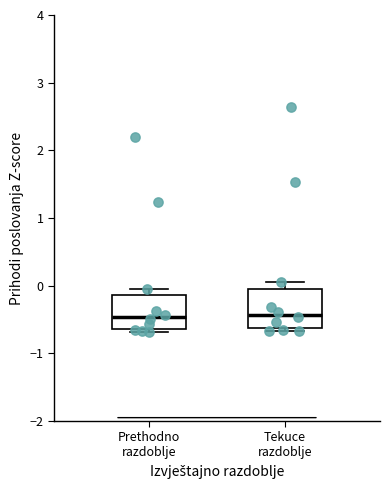

Where is the upper edge of the box for Tekuce razdoblje on the y-axis? The values are not printed on the chart, so give them approximately, as read against the axis.

0.0